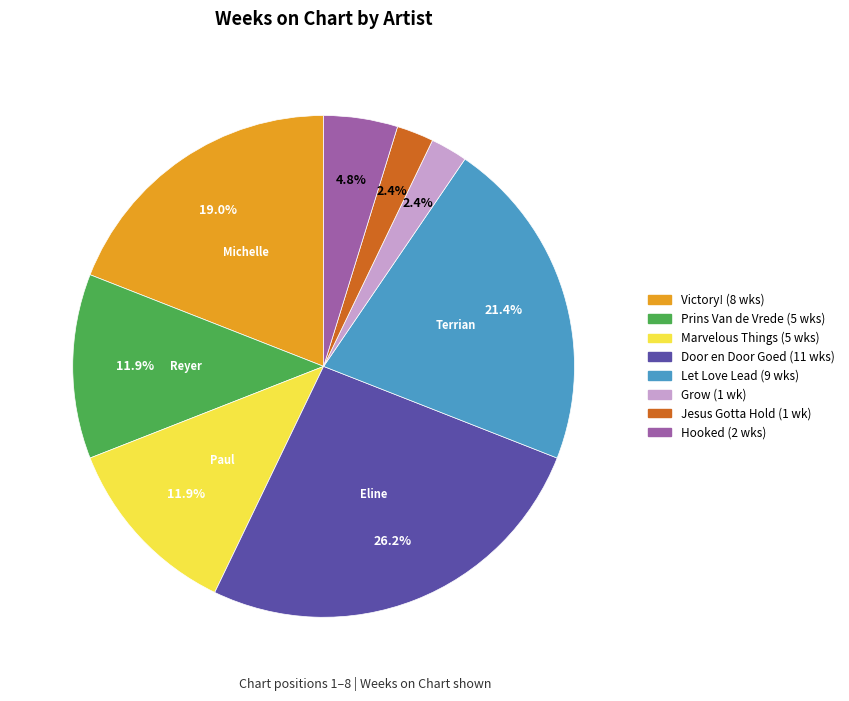

Is there a majority slice in this chart?

No